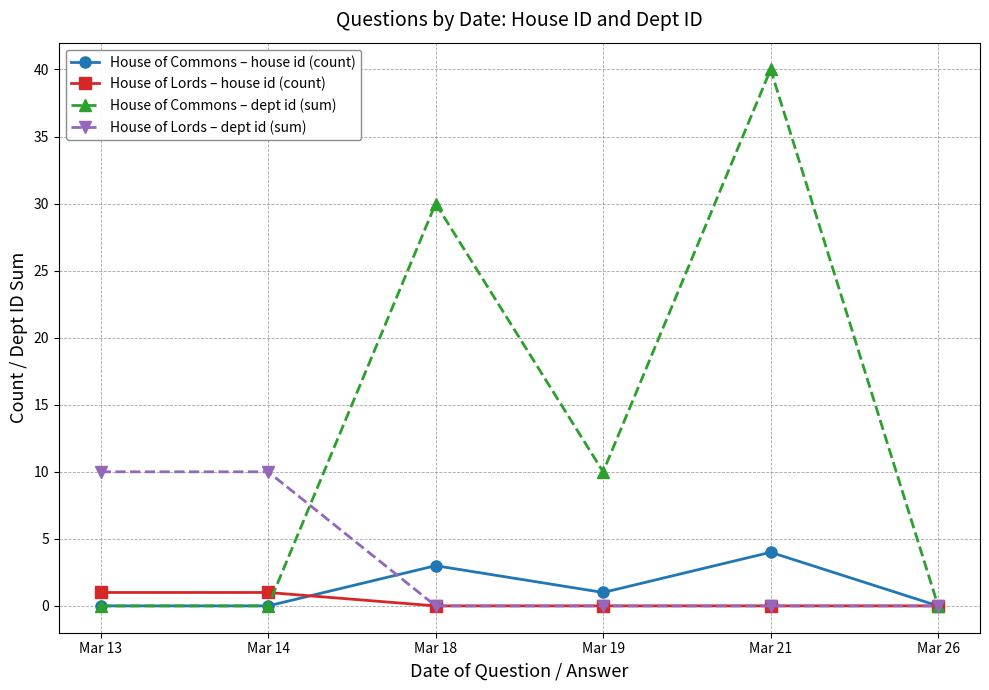

How many lines are shown in the chart?

4